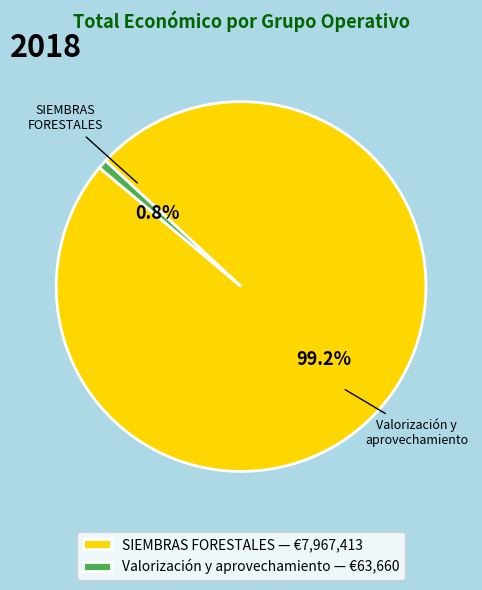

Which slice is the smallest?

Valorización y aprovechamiento — €63,660